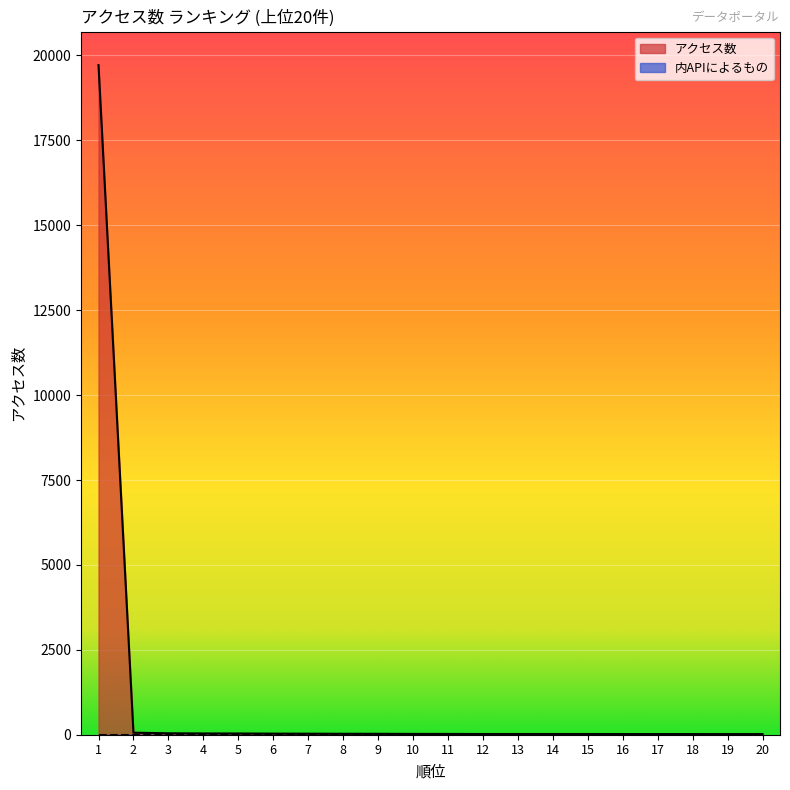

Reading left to right, extract all data points from this chart.

19716	60	42	37	36	32	30	28	27	24	23	21	21	21	21	20	20	19	19	19